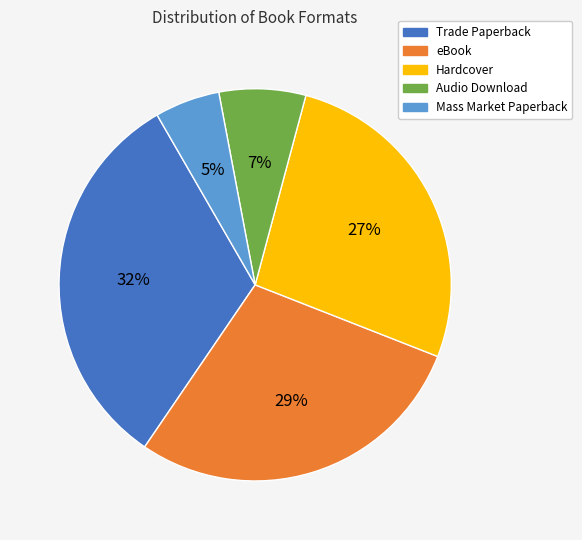

Is the sum of Trade Paperback and Audio Download greater than half?

No